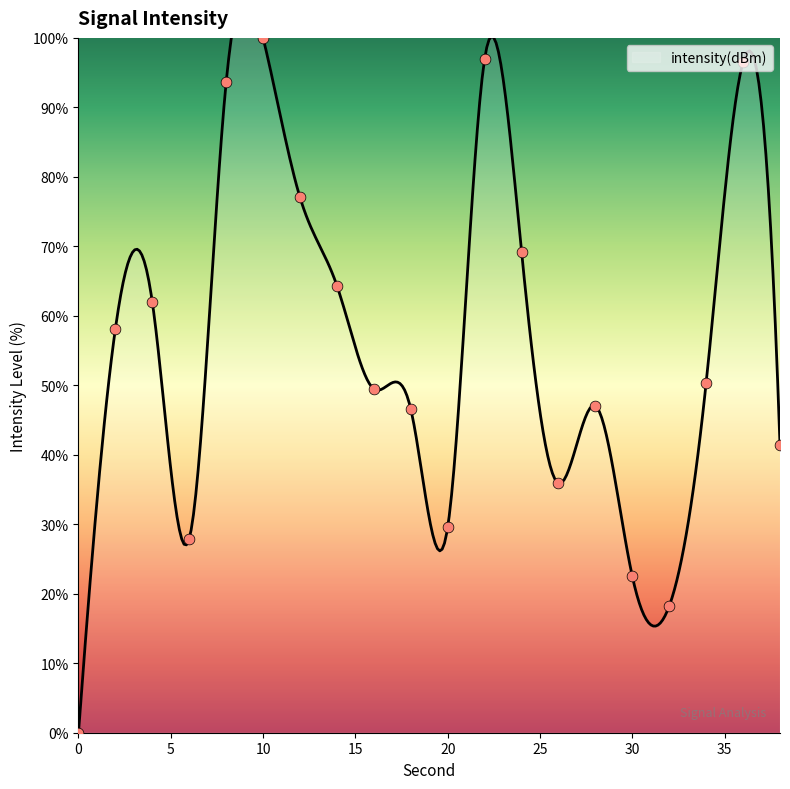

What is the change in value from 12 to 36?

+19.5